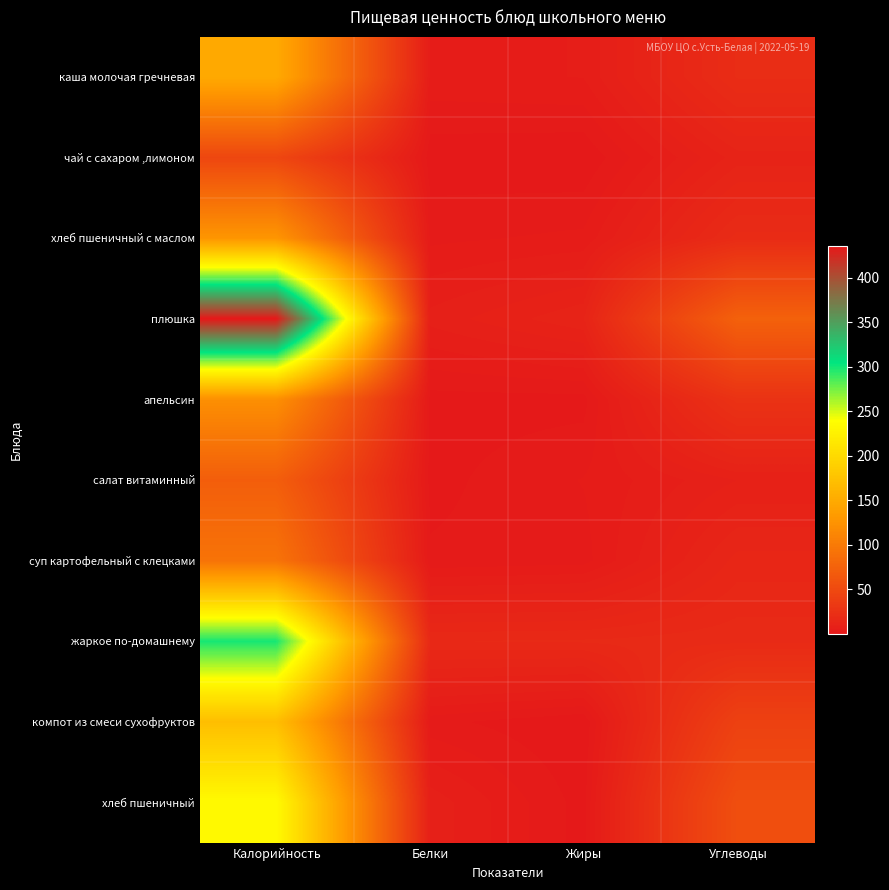

How many distinct data groups are displayed?

10